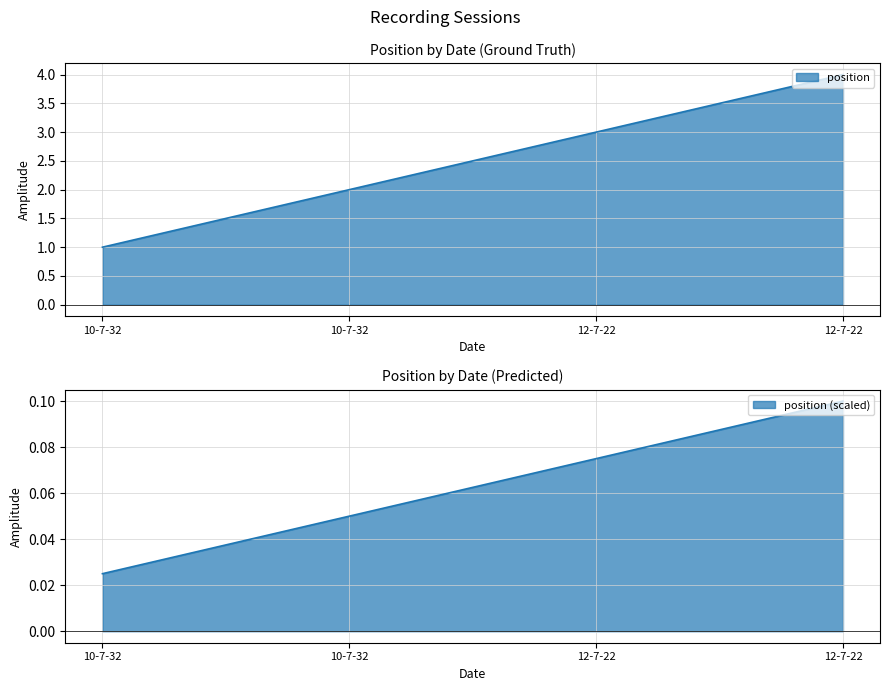

What is the ratio of the value at 10-7-32 to the value at 10-7-32?

2.0